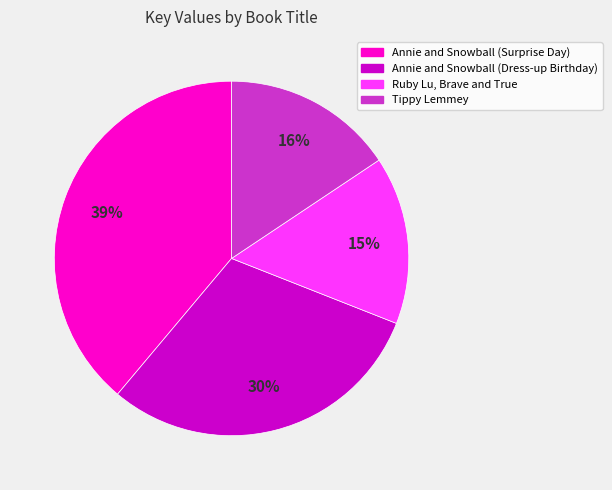

Which slice is the largest?

Annie and Snowball (Surprise Day)